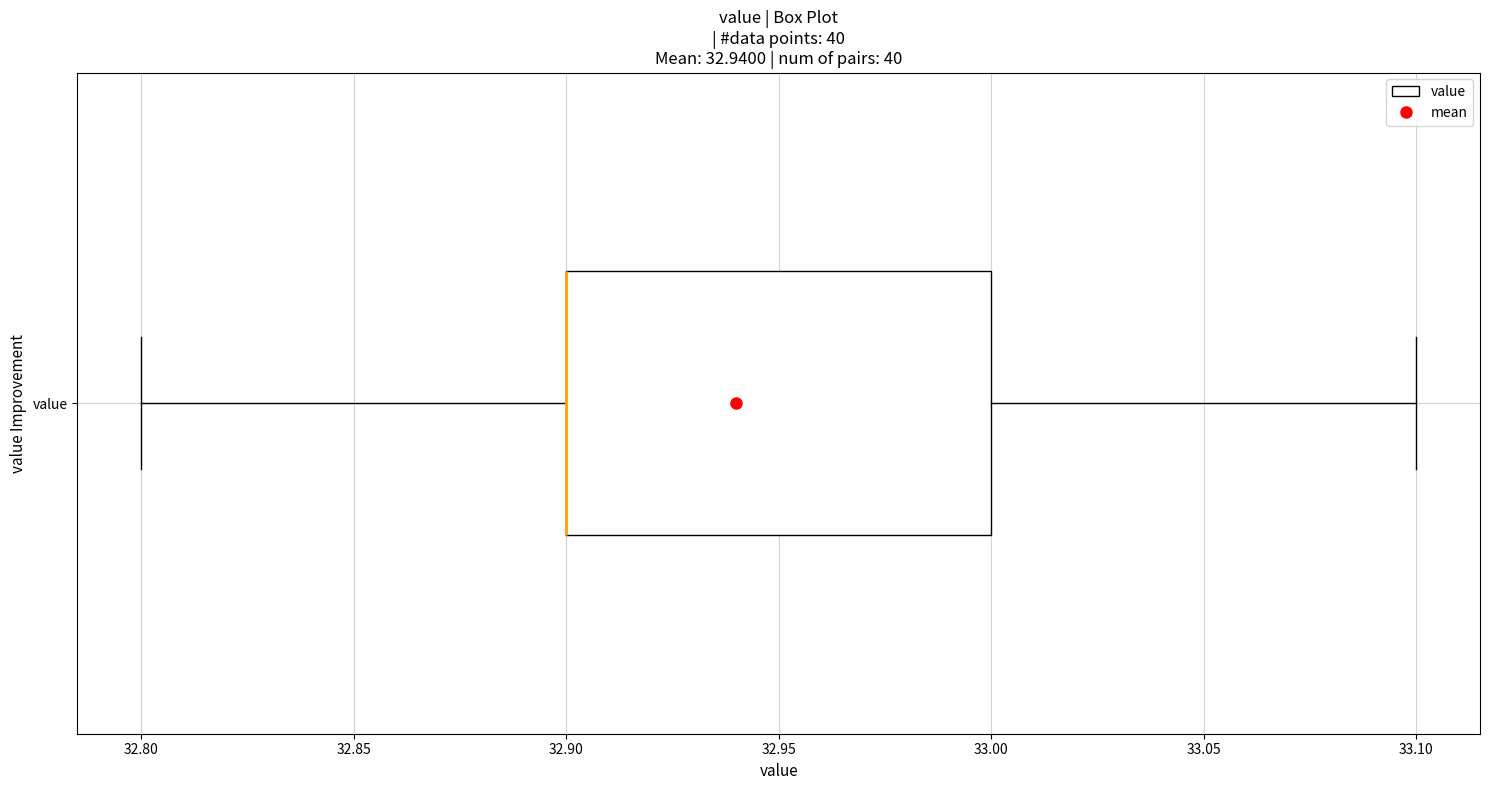

Where does the left whisker of the box for value end on the x-axis? The values are not printed on the chart, so give them approximately, as read against the axis.

32.8